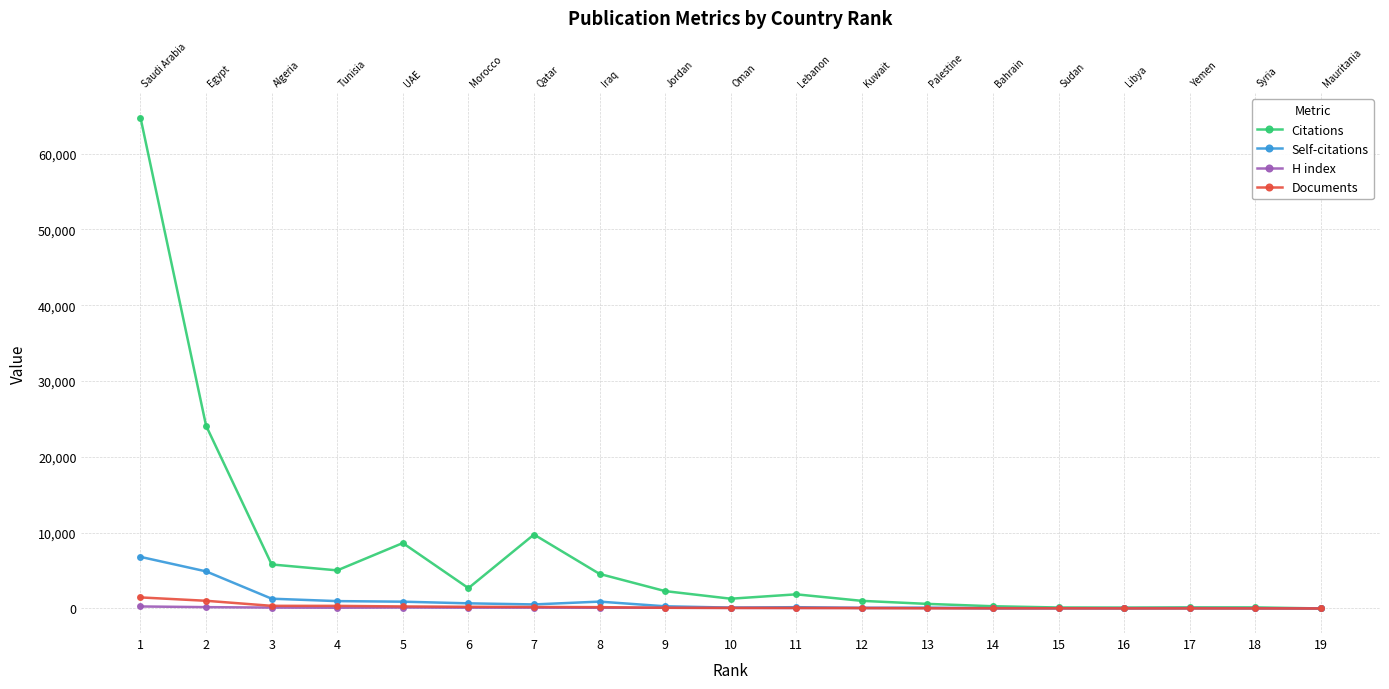

Reading right to left, list all the values displayed in this chart.

Citations: 19=6	18=142	17=145	16=119	15=130	14=295	13=606	12=1006	11=1867	10=1289	9=2291	8=4560	7=9756	6=2684	5=8633	4=5028	3=5808	2=24114	1=64752
Self-citations: 19=0	18=10	17=16	16=2	15=20	14=13	13=101	12=71	11=171	10=116	9=289	8=906	7=535	6=679	5=897	4=973	3=1291	2=4894	1=6808
H index: 19=10	18=37	17=52	16=43	15=35	14=49	13=61	12=77	11=66	10=78	9=94	8=95	7=113	6=108	5=126	4=102	3=119	2=177	1=268
Documents: 19=1	18=9	17=11	16=12	15=21	14=22	13=22	12=49	11=68	10=71	9=93	8=177	7=201	6=225	5=268	4=343	3=349	2=1016	1=1460